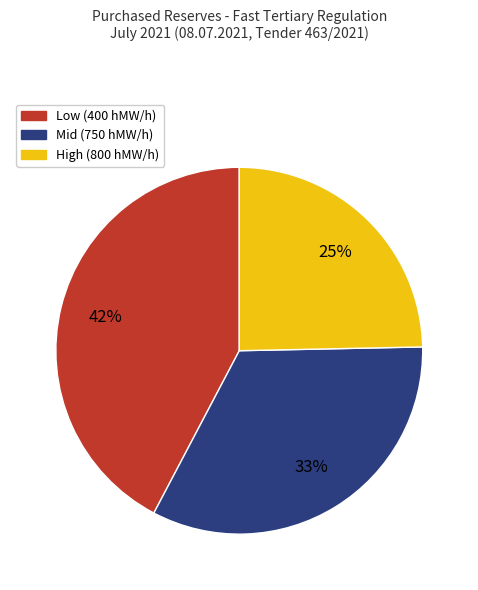

To the nearest percent, what portion does Mid (750 hMW/h) represent?

33%